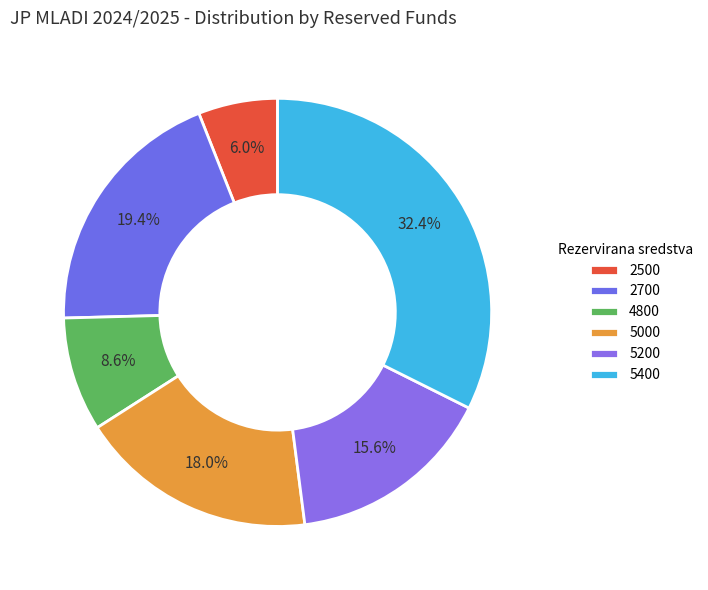

How many segments does this pie chart have?

6